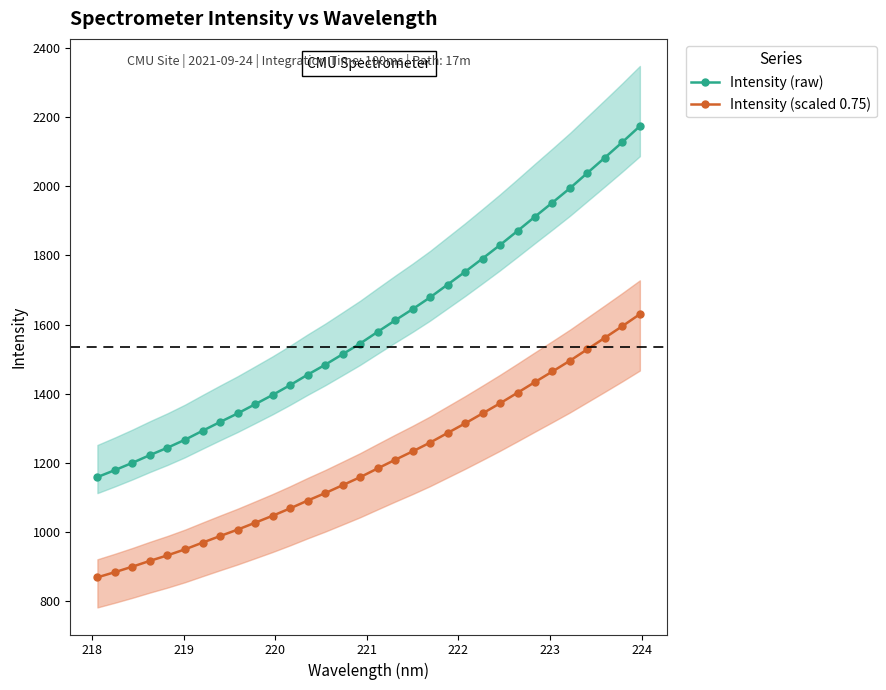

What is the highest value of the Intensity (scaled 0.75) series?

1630.2